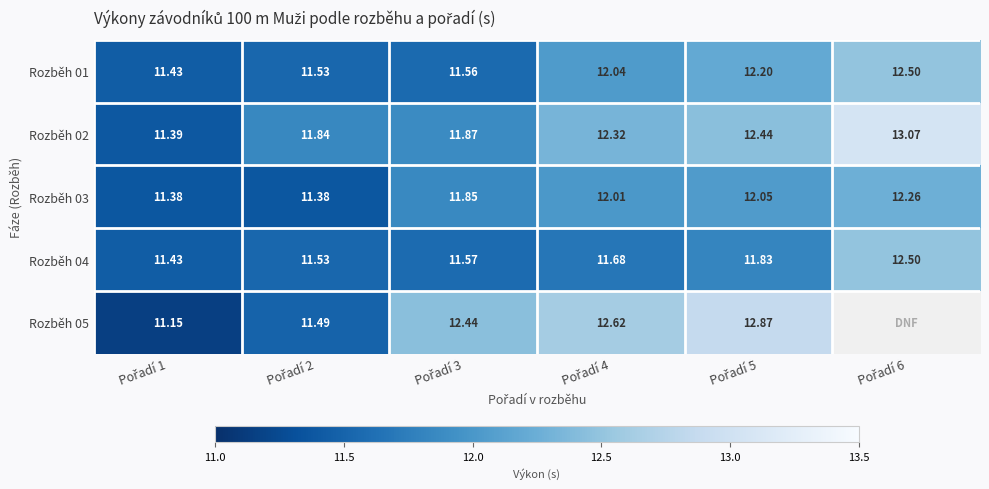

How many data points in Rozběh 02 are above 12?

3